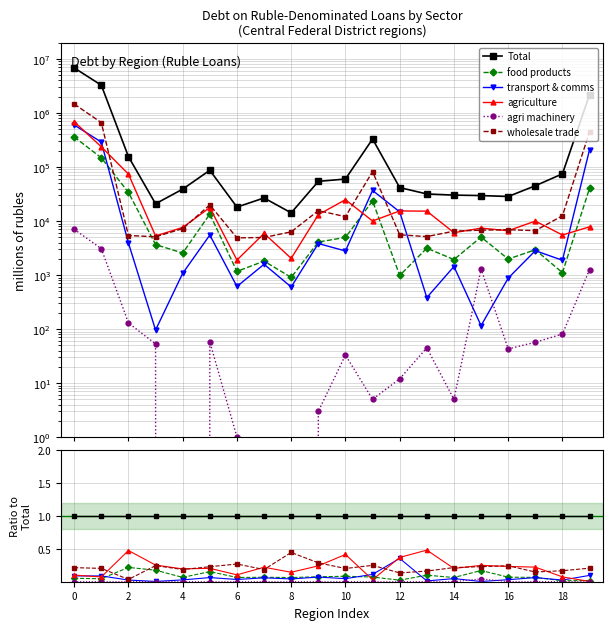

Is the value of food products at 18 greater than the value of agri machinery at 10?

Yes